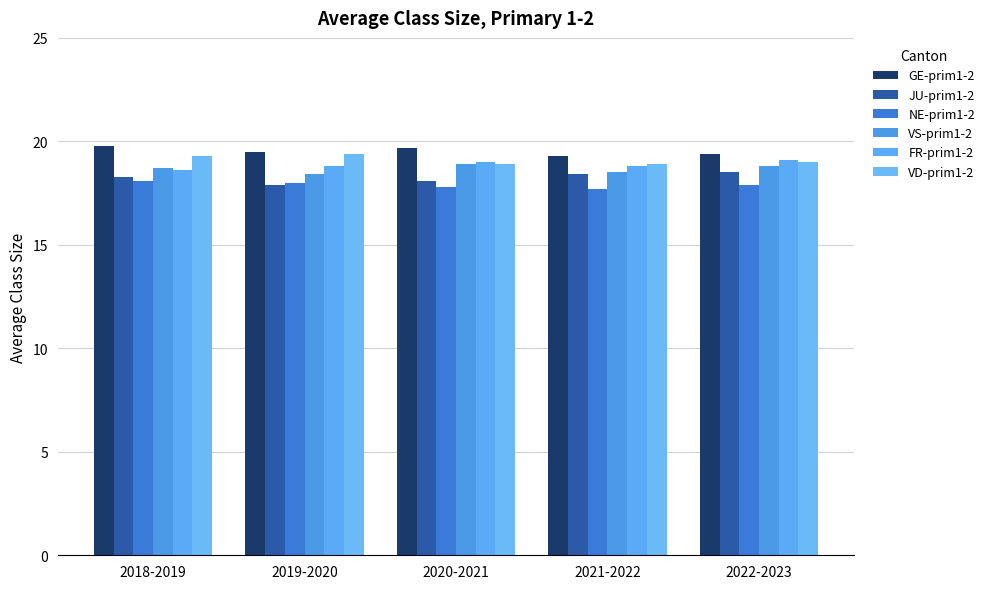

What is the highest value of the GE-prim1-2 series?

19.8